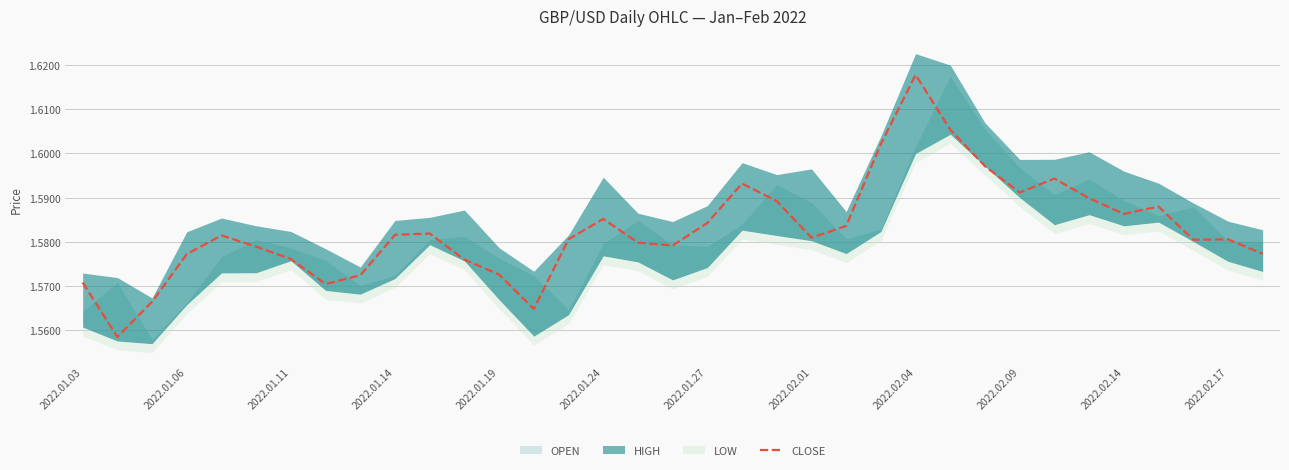

Count the number of categories in the chart.

35